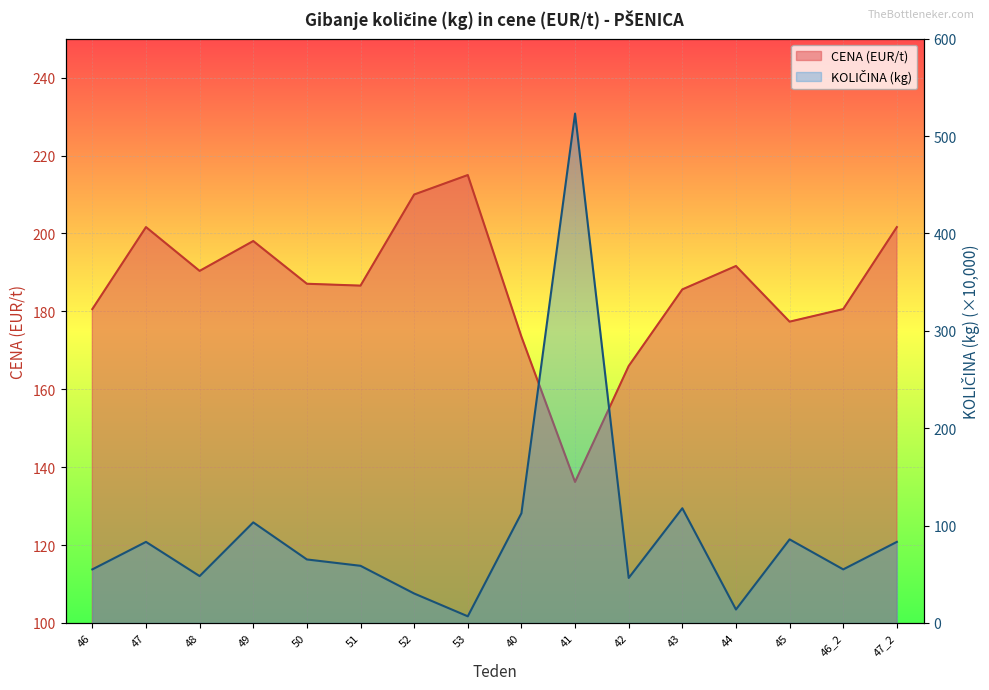

At which label does KOLIČINA (kg) first exceed 65?

47